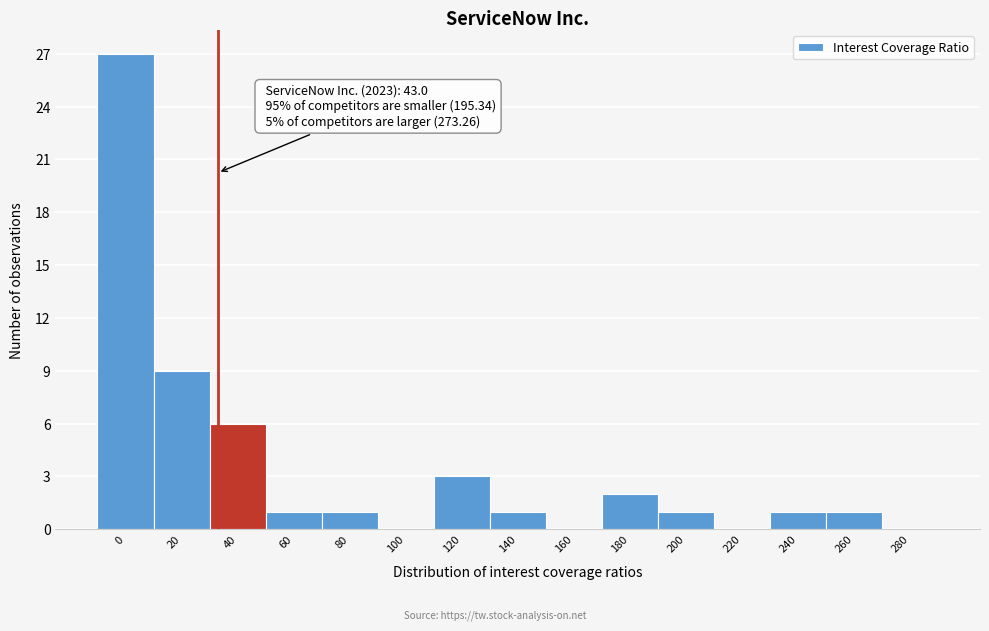

True or false: the data shows 1 at 60.

True